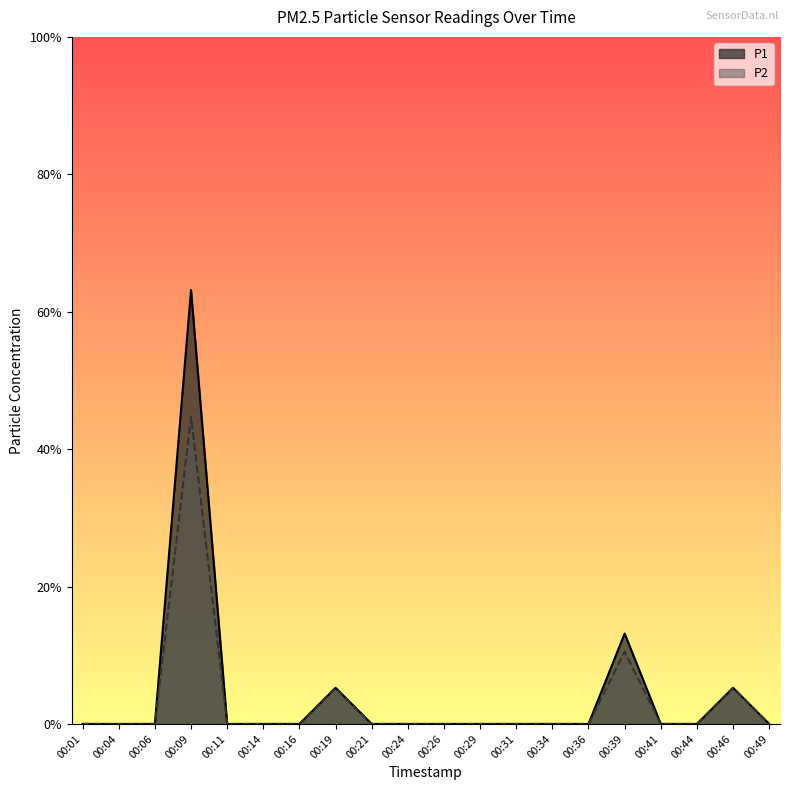

How many lines are shown in the chart?

2